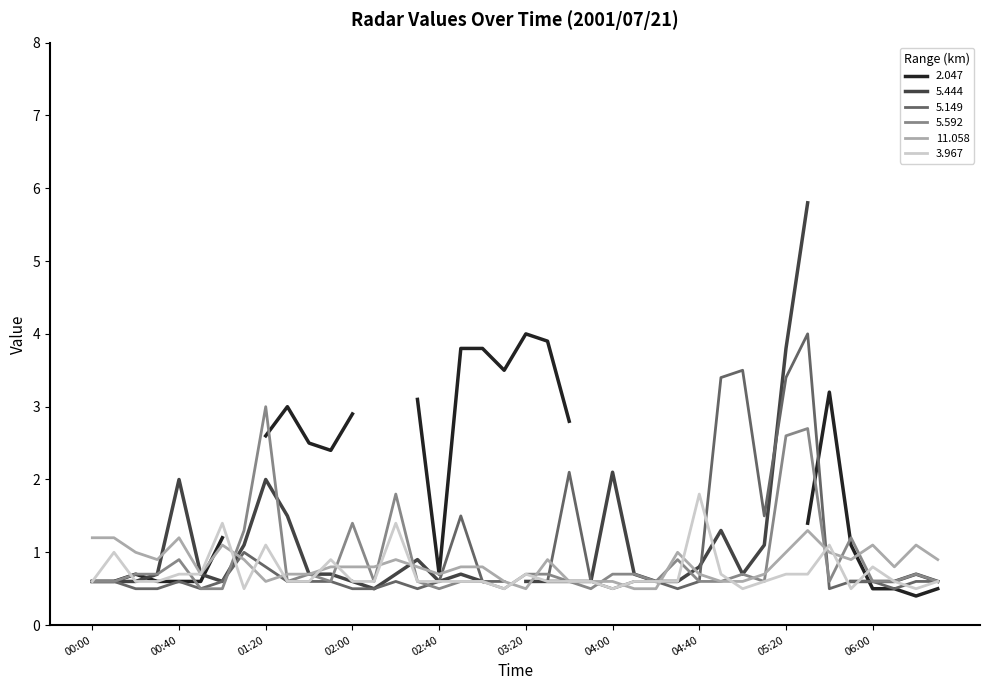

How many categories are shown in the chart?

40